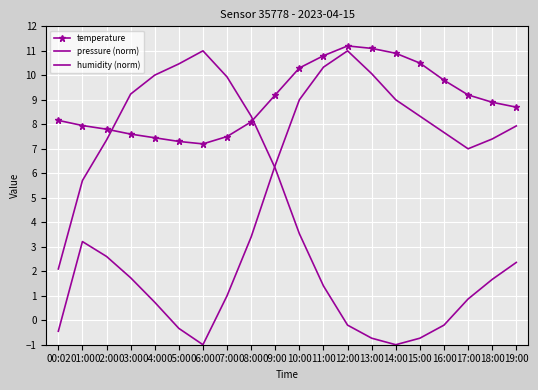

What are all the series names shown in the legend?

temperature, pressure (norm), humidity (norm)